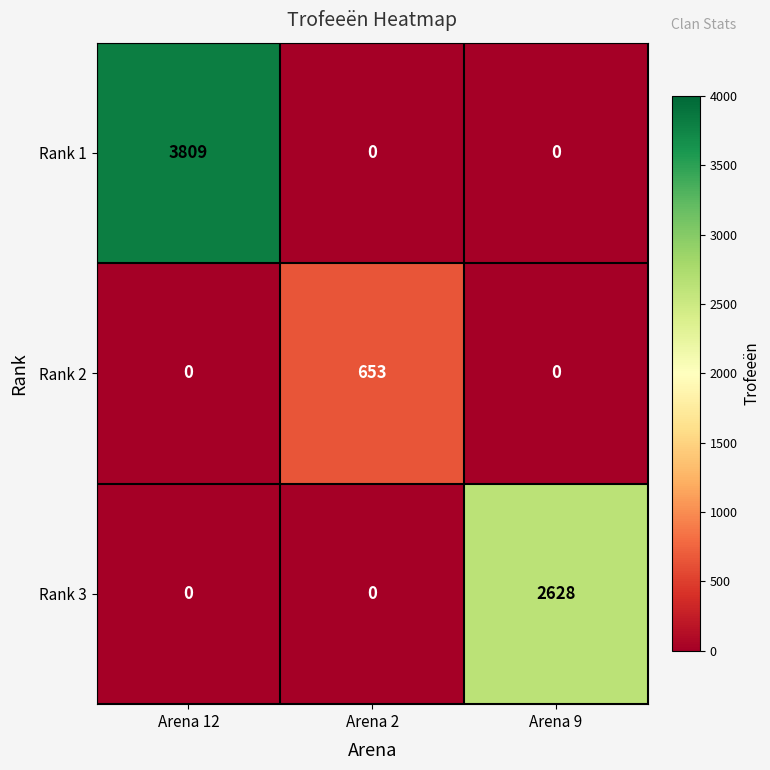

Is it true that Rank 3 equals -1326 at Arena 12?

False